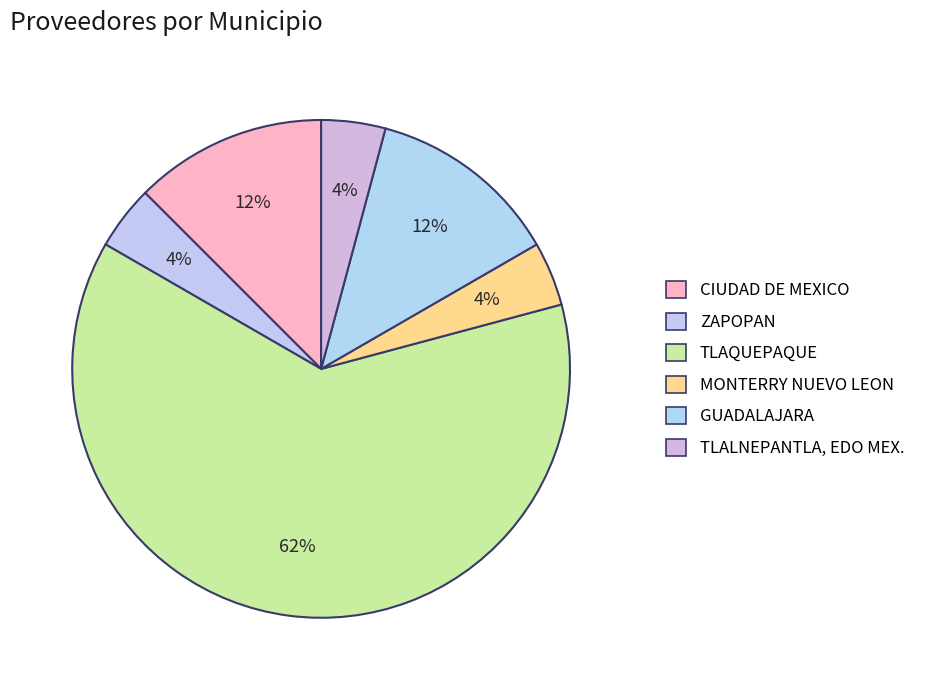

What is the largest slice in the pie chart?

TLAQUEPAQUE